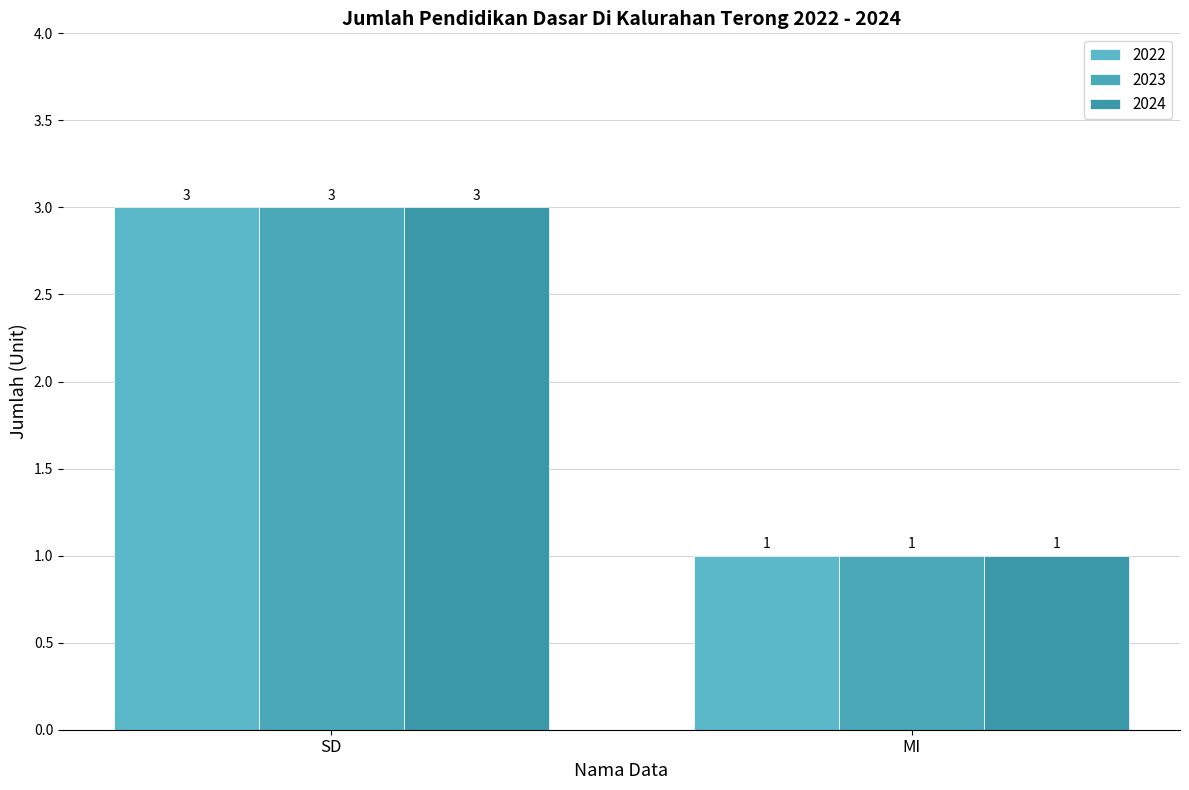

At which category is the sum across all series the highest?

SD